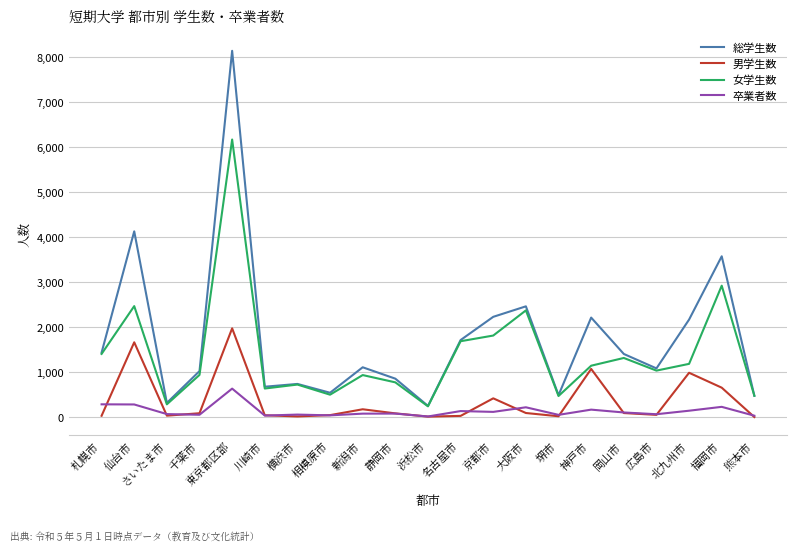

True or false: 女学生数 and 総学生数 intersect in this chart.

False